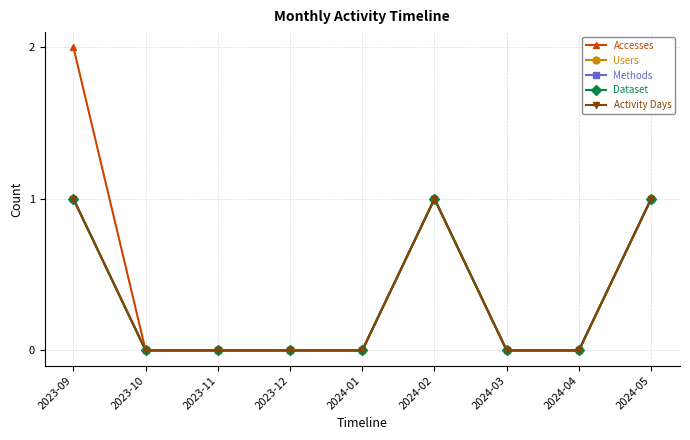

Does the chart have visible grid lines?

Yes